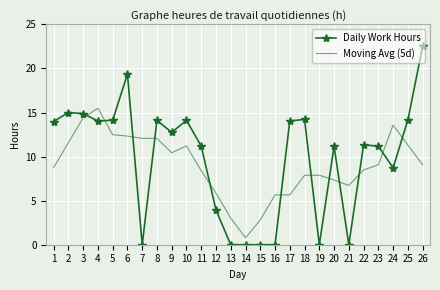

Which series changed the most between 18 and 22?

Daily Work Hours